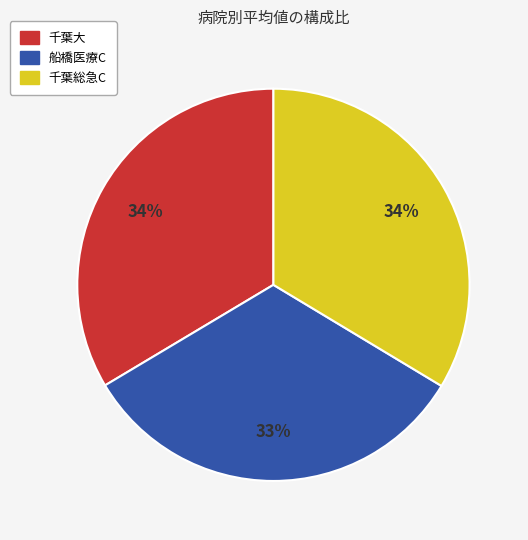

To the nearest percent, what is the combined percentage of 船橋医療C and 千葉大?

66%